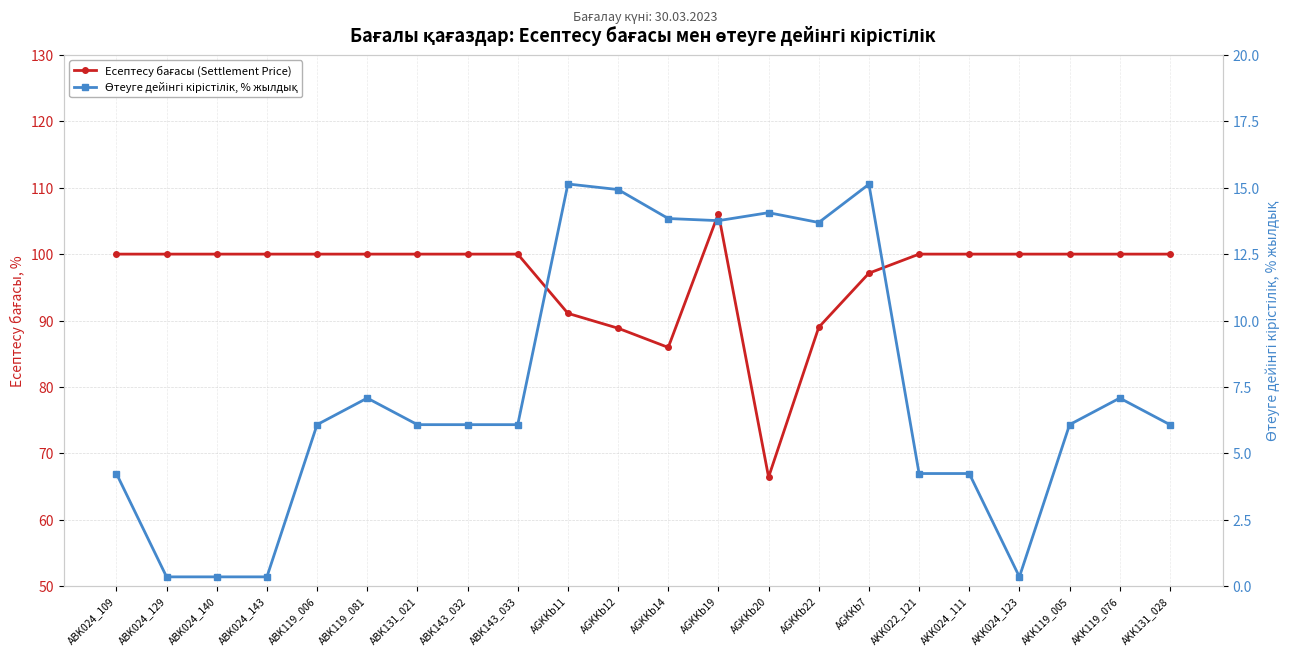

How many data points in Өтеуге дейінгі кірістілік, % жылдық are less than 6?

7